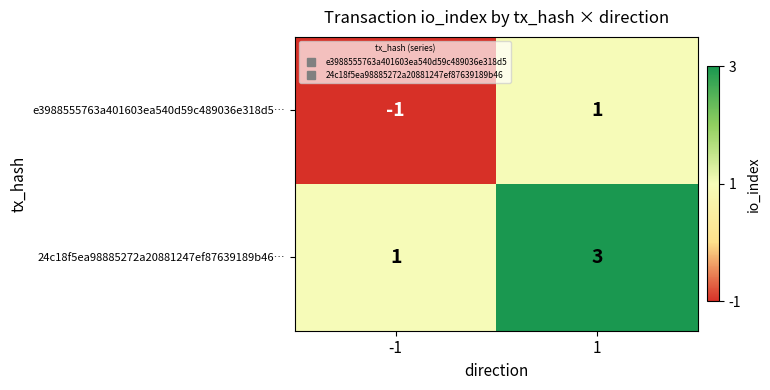

Rank the series at -1 from lowest to highest value.

e3988555763a401603ea540d59c489036e318d5…, 24c18f5ea98885272a20881247ef87639189b46…